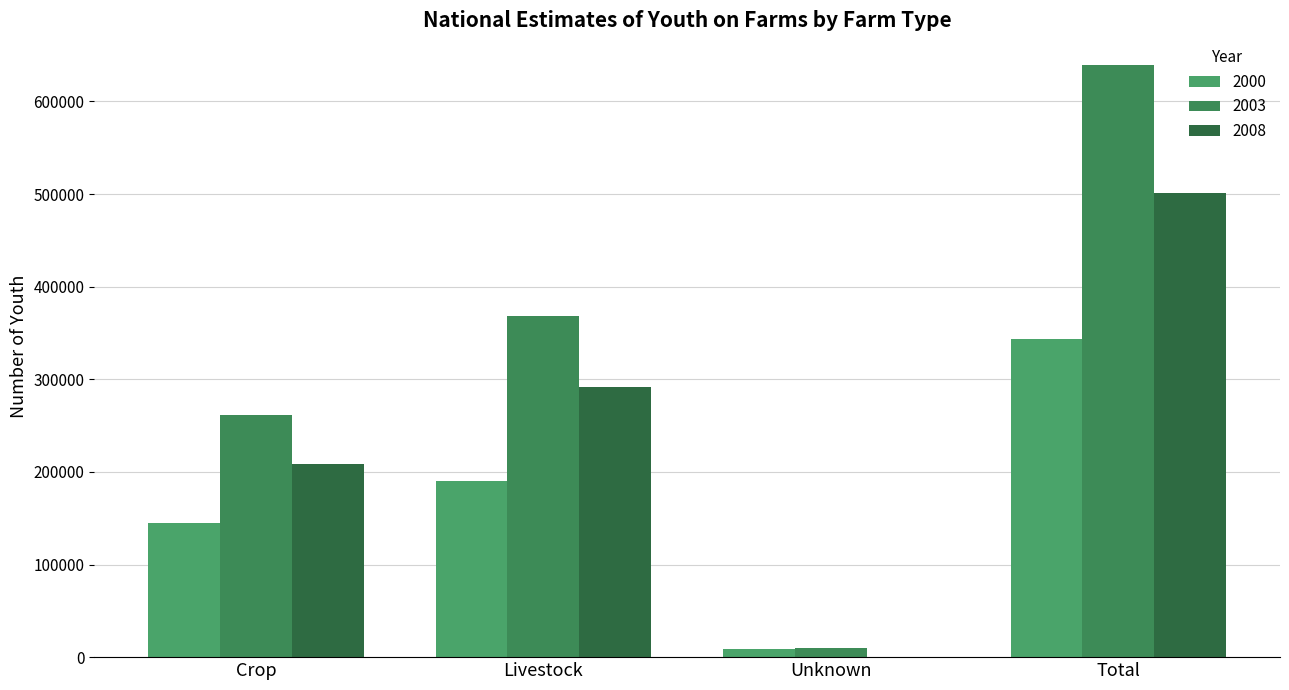

Between Crop and Total, which series saw the biggest shift?

2003